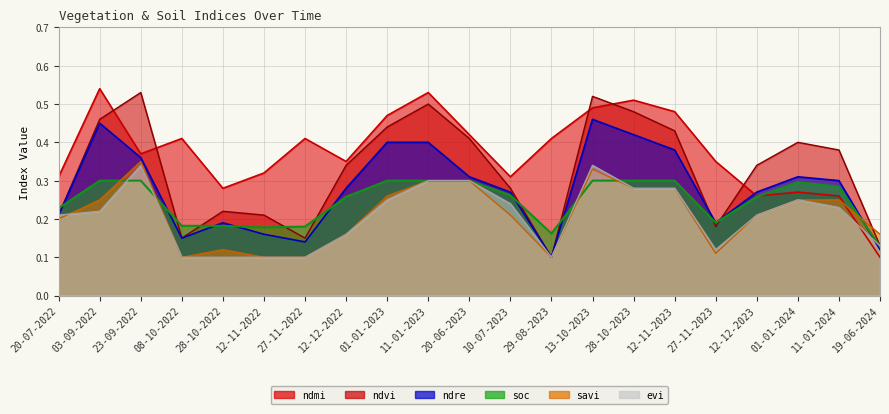

What are all the series names shown in the legend?

ndvi, ndre, ndmi, evi, savi, soc